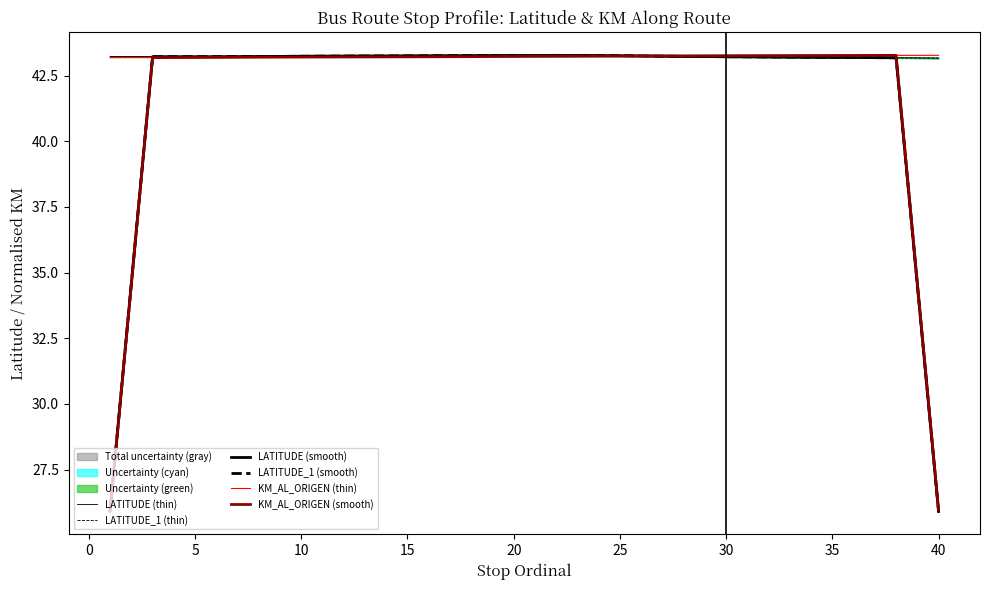

The value of KM_AL_ORIGEN (thin) at 12 is 30.0. True or false?

False